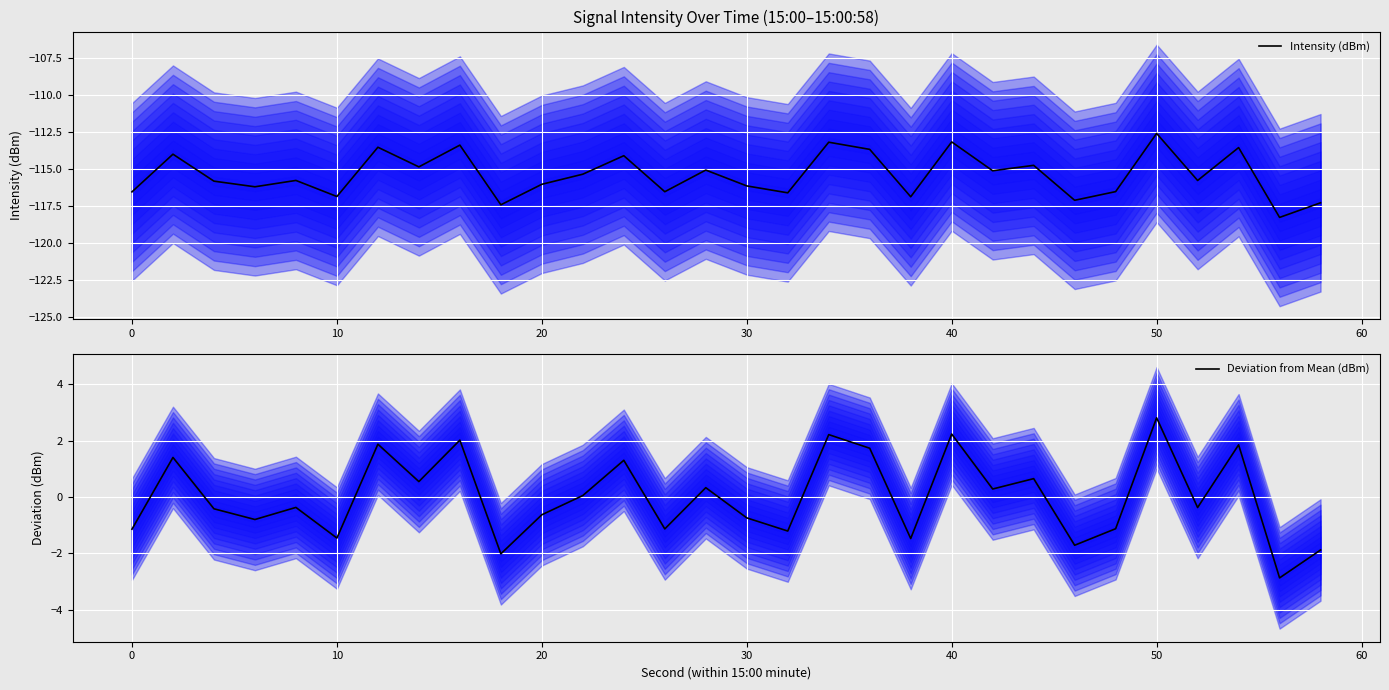

What are all the series names shown in the legend?

Intensity (dBm), Deviation from Mean (dBm)